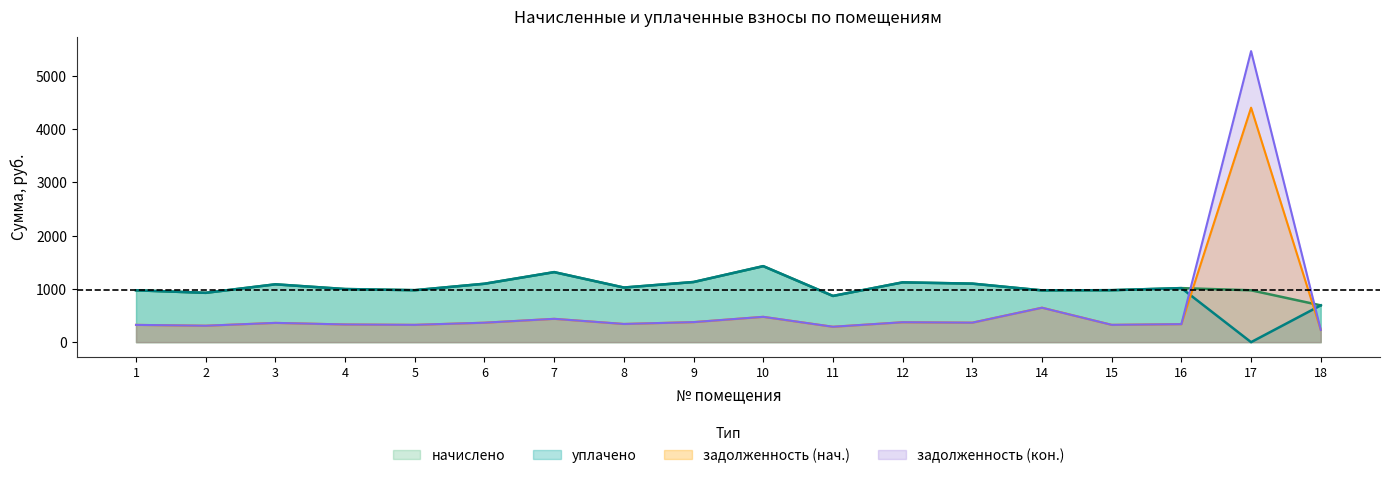

The задолженность (нач.) series shows 800.9 at 10. True or false?

False